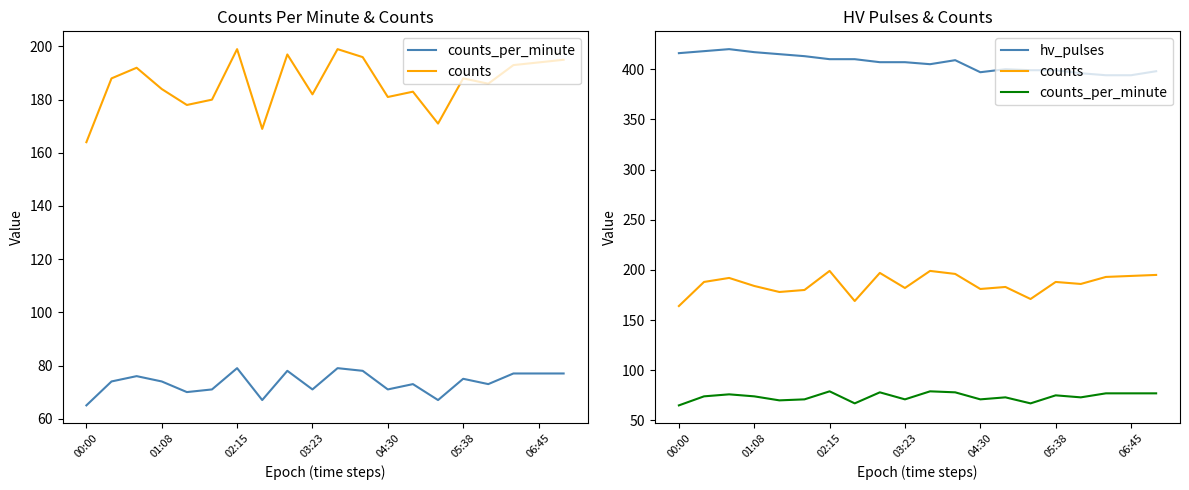

What is the value of the counts_per_minute point at the 4th from the left?

74